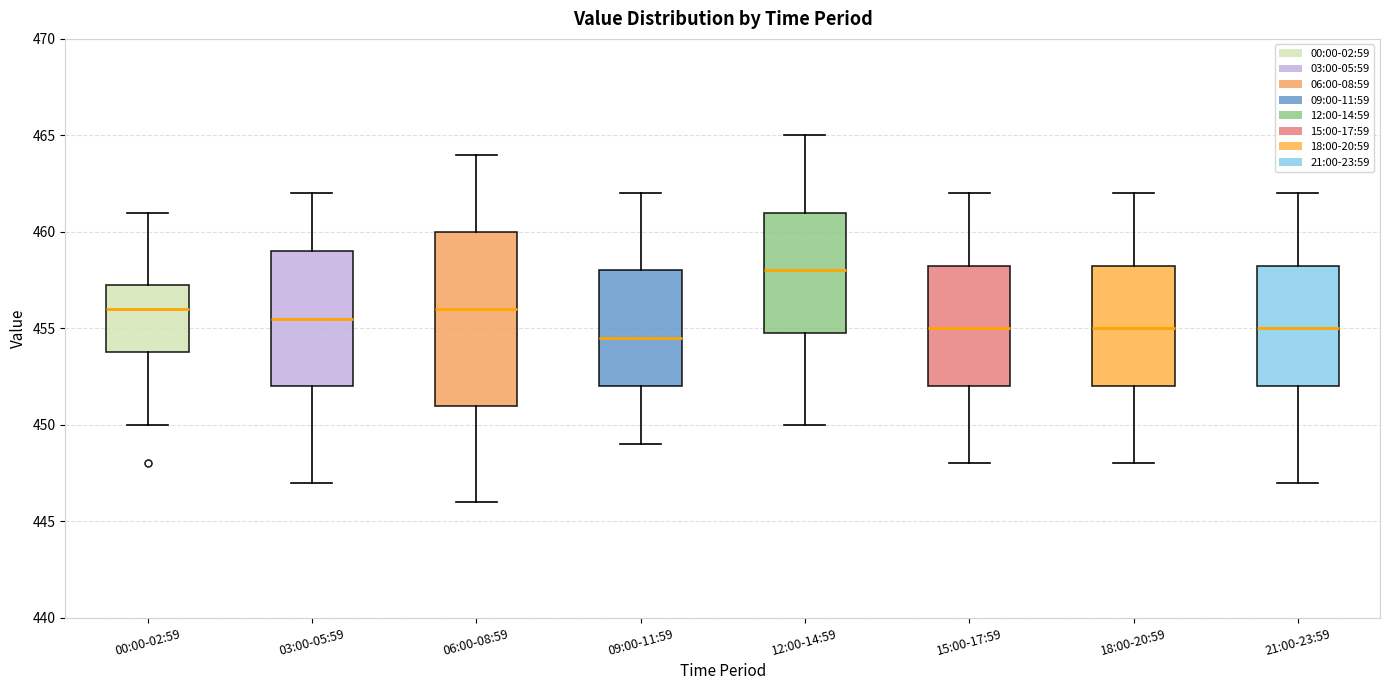

Where is the lower edge of the box for 06:00-08:59 on the y-axis? The values are not printed on the chart, so give them approximately, as read against the axis.

451.0